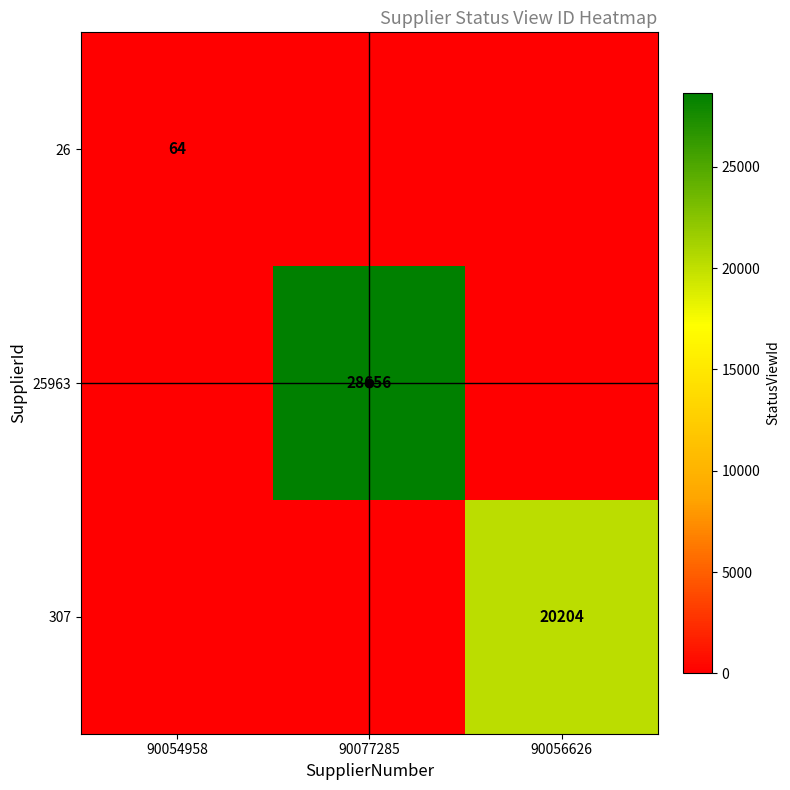

The 26 series shows 20 at 90054958. True or false?

False